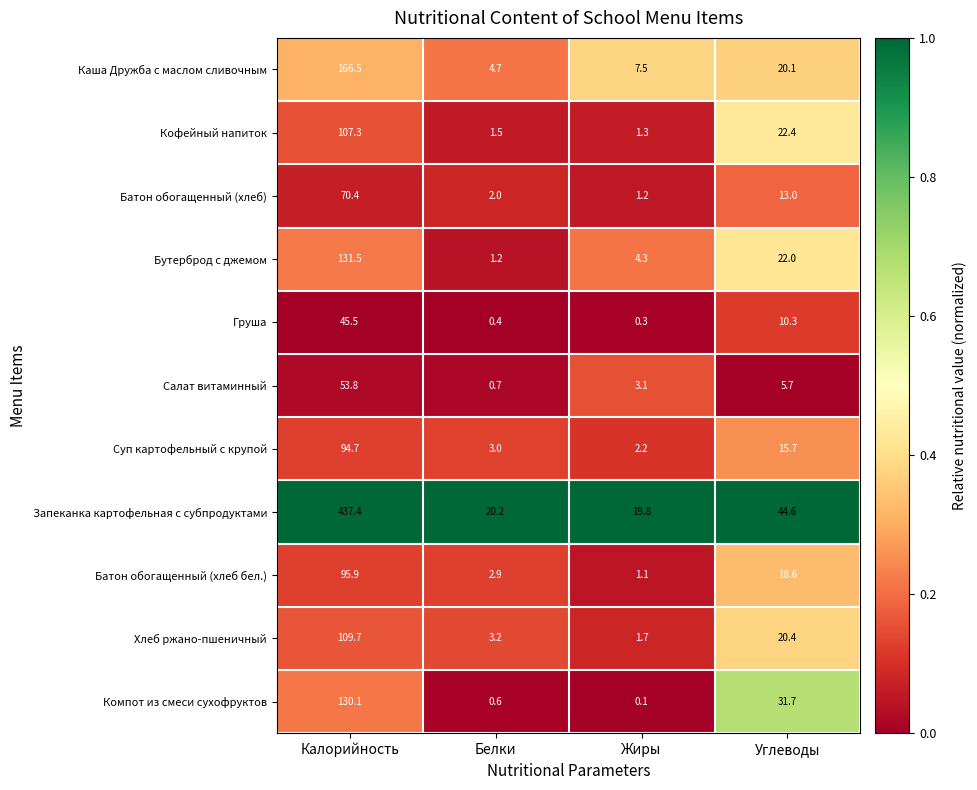

True or false: Запеканка картофельная с субпродуктами has a value of 19.8 at Жиры.

True